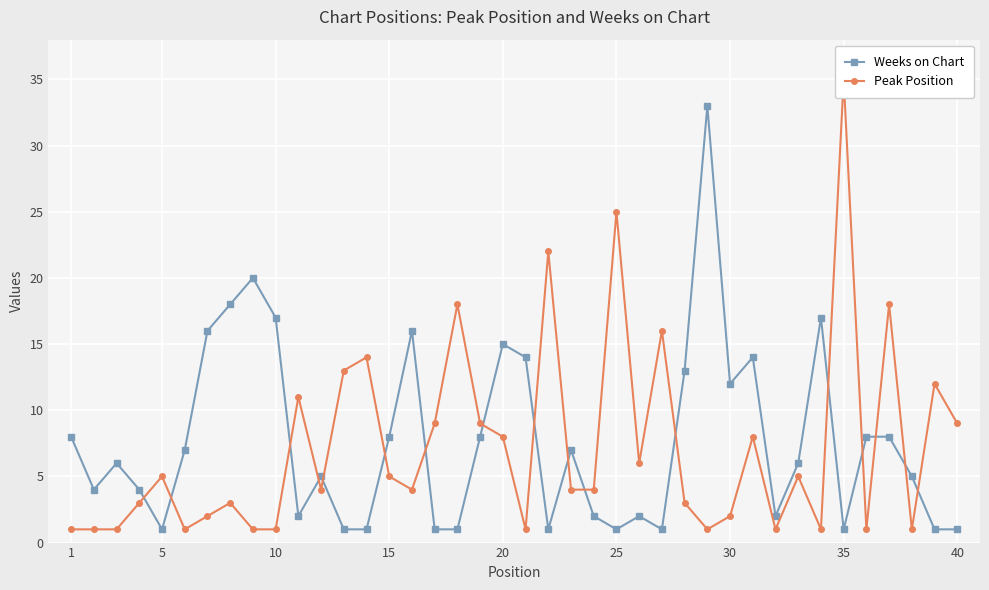

What is the value of the Weeks on Chart point at the 18th from the left?

1